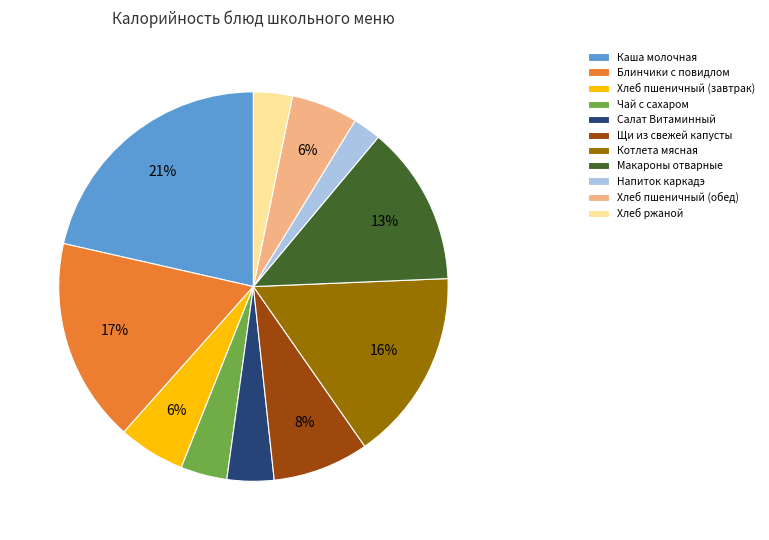

Is it true that Котлета мясная is 16% of the pie?

True